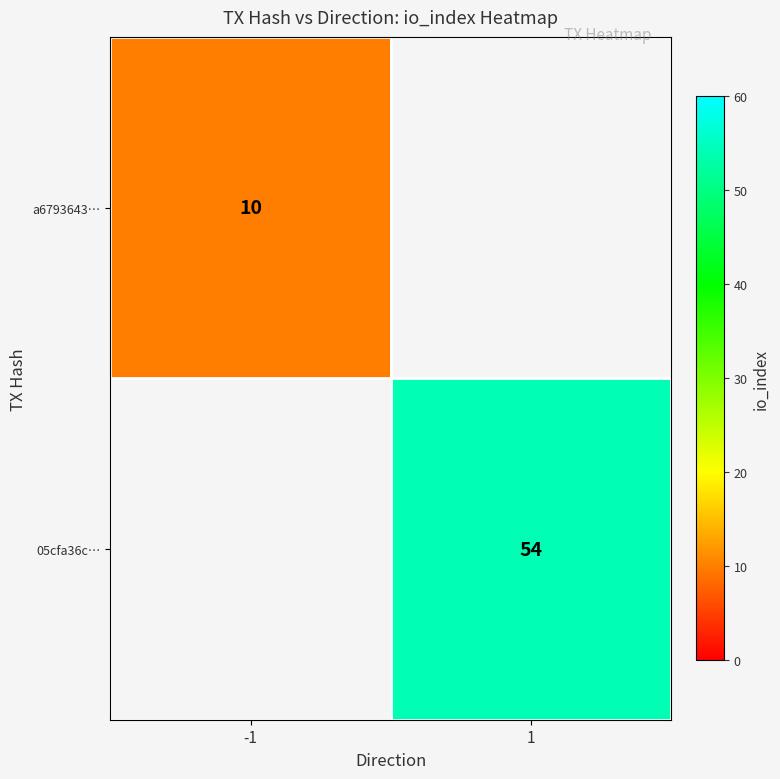

Is it true that 05cfa36c… equals 54 at 1?

True